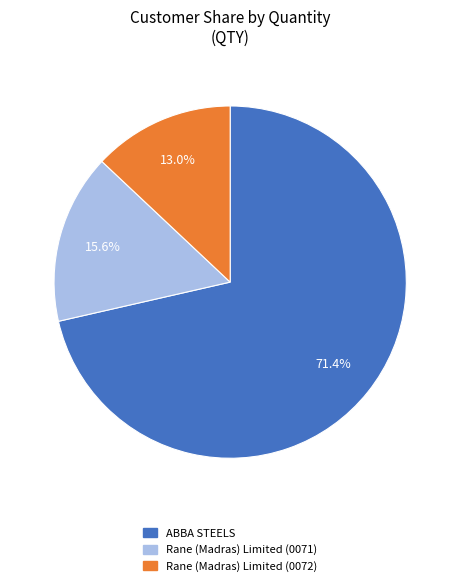

Is it true that Rane (Madras) Limited (0072) is 13% of the pie?

True